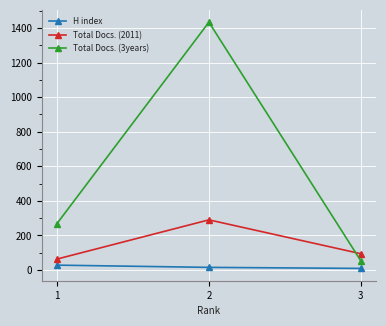

How many series are shown in this chart?

3